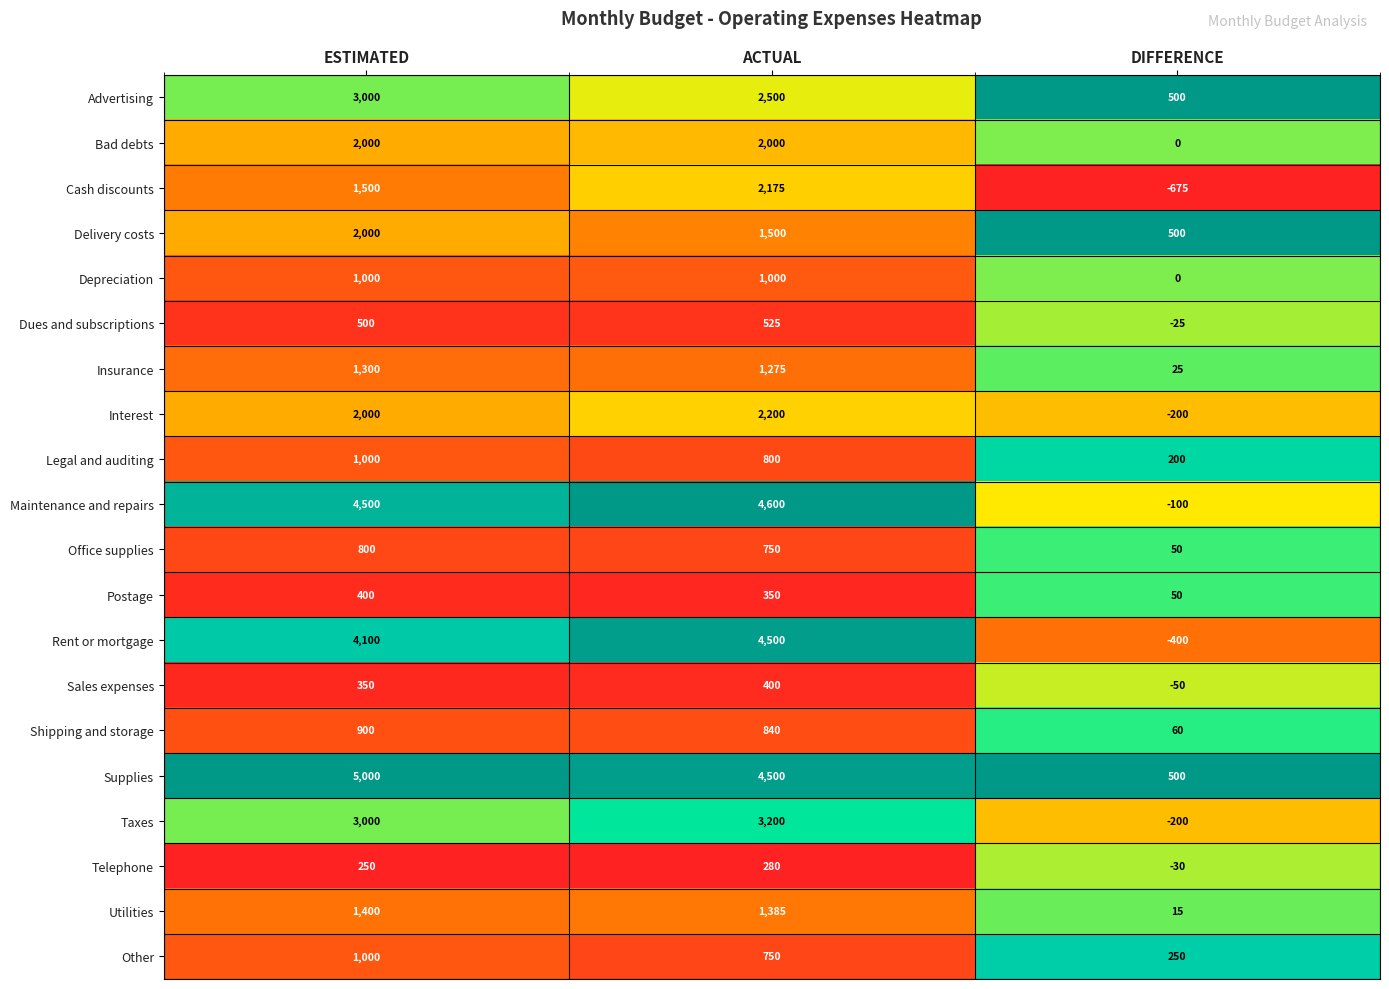

What is the approximate value of Utilities at ESTIMATED?

1400